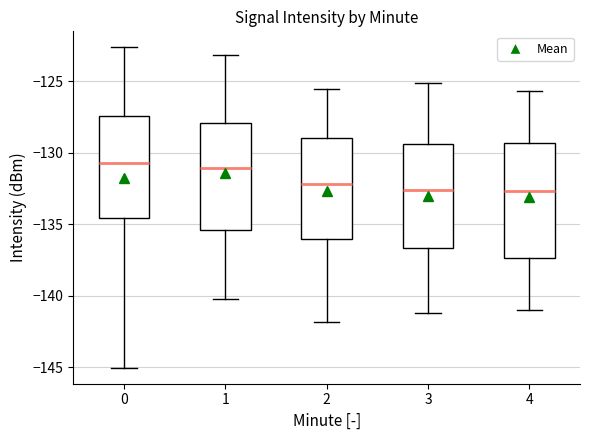

Reading left to right, transcribe this box plot: for each box, give where its median line is, the range the box spans, and where its two whiskers end, as read against the y-axis. The values are not printed on the chart, so give them approximately, as read against the axis.

0: median -130.5, box -134.5 to -127.5, whiskers -145.0 to -122.5
1: median -131.0, box -135.5 to -128.0, whiskers -140.0 to -123.0
2: median -132.0, box -136.0 to -129.0, whiskers -142.0 to -125.5
3: median -132.5, box -136.5 to -129.5, whiskers -141.0 to -125.0
4: median -132.5, box -137.5 to -129.5, whiskers -141.0 to -125.5